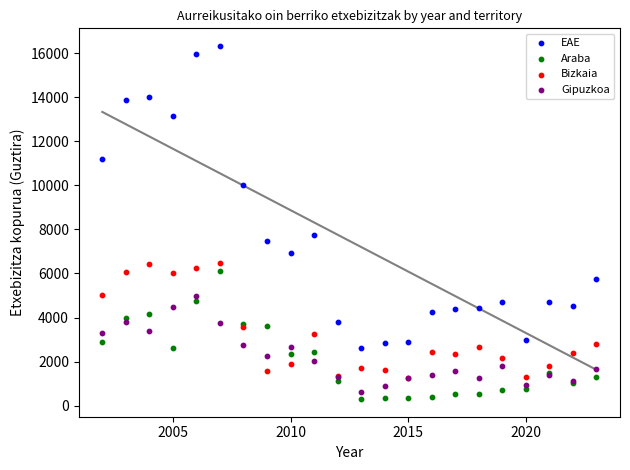

What are all the series names shown in the legend?

EAE, Araba, Bizkaia, Gipuzkoa